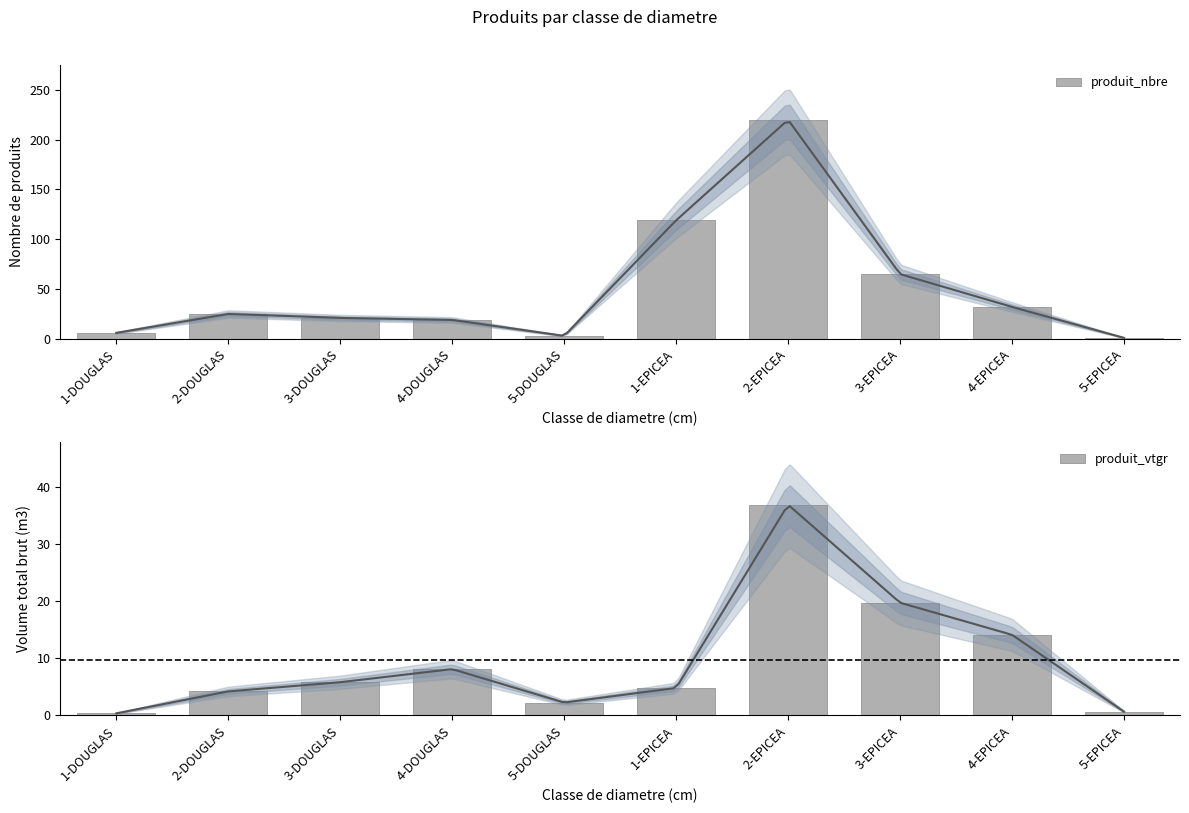

Which category has the highest value across all series?

2-EPICEA